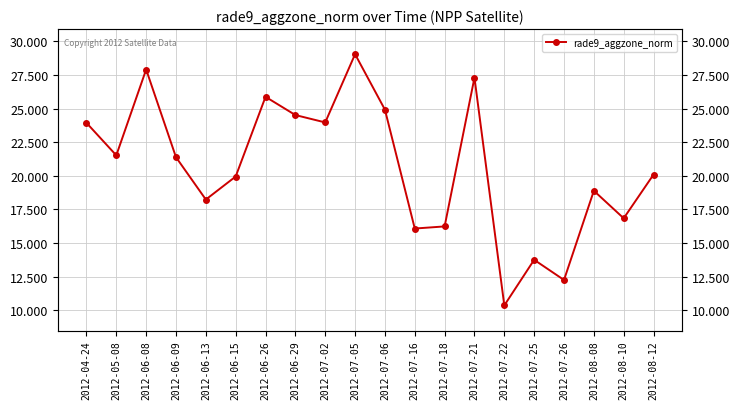

What value does the data have at 2012-07-16?

16.1